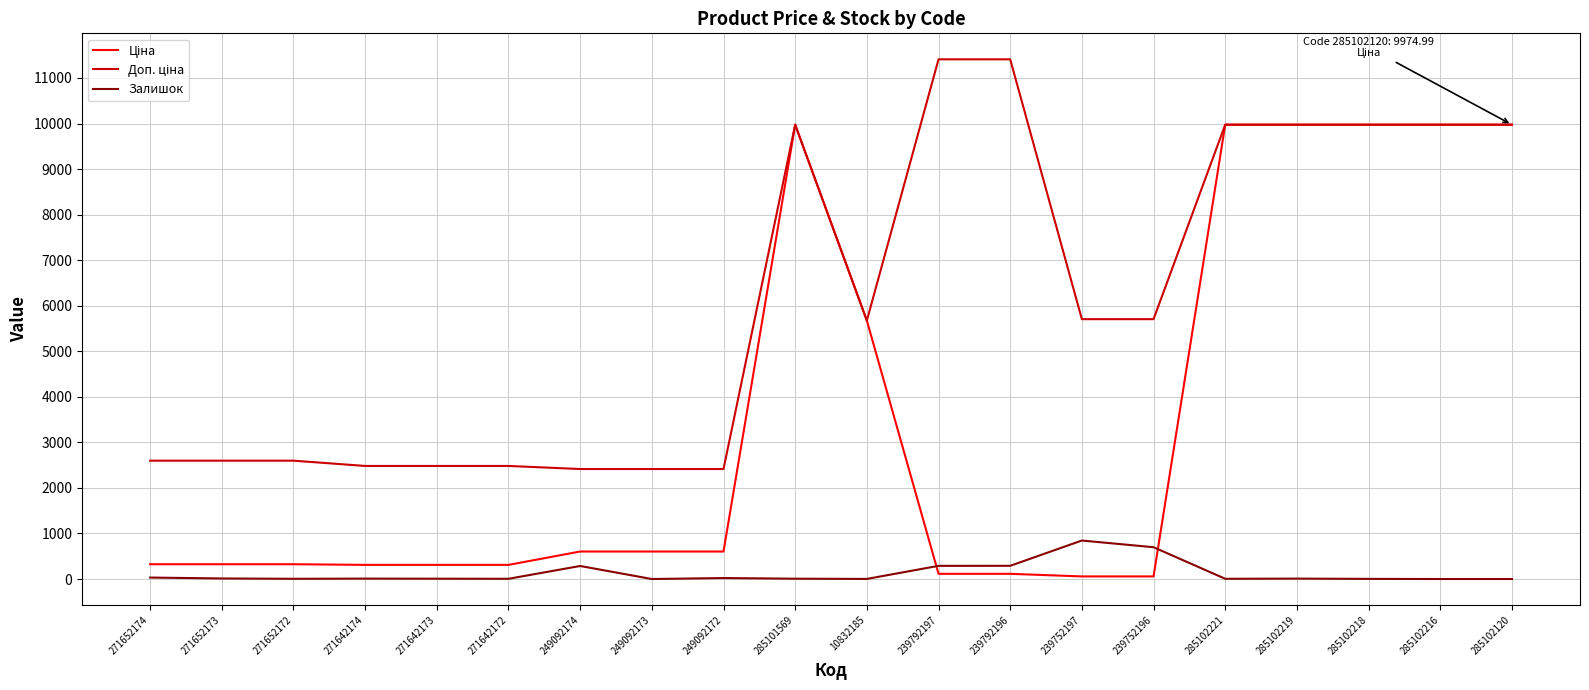

What is the greatest value displayed?

11410.0